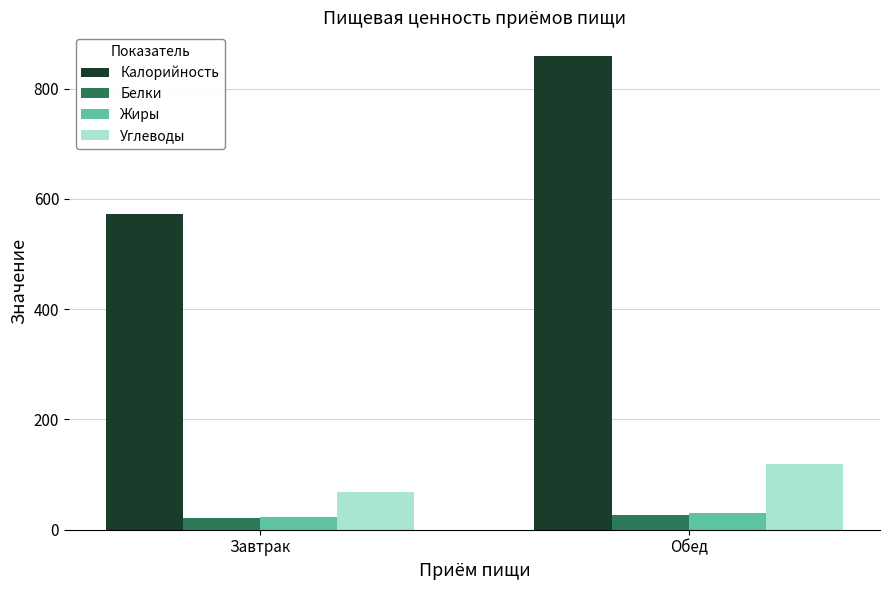

What is the sum of the Жиры values at Обед and Завтрак?

54.0